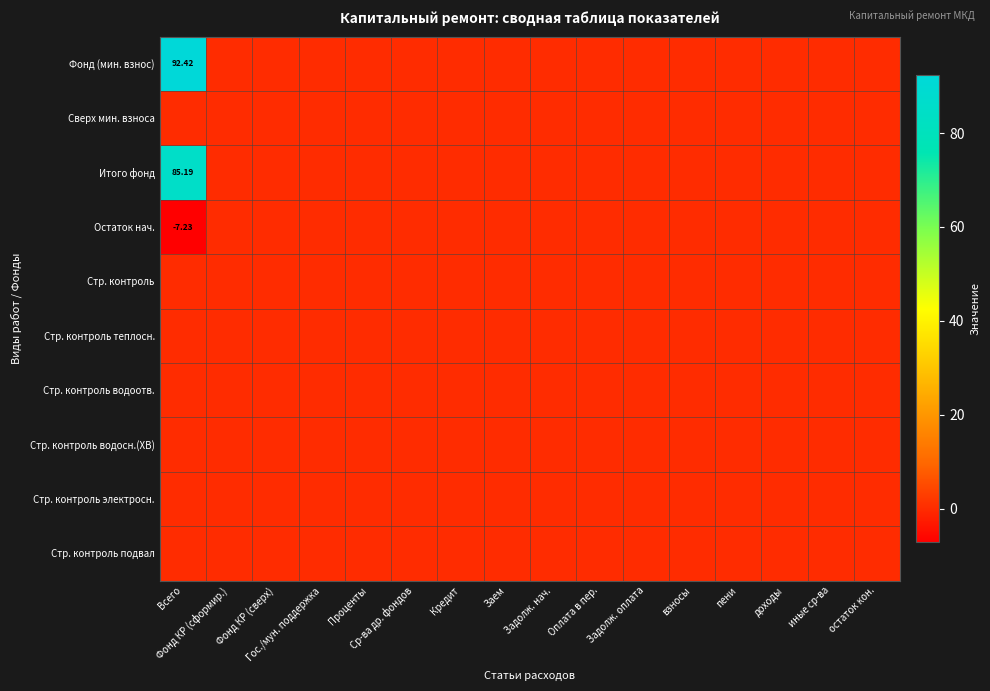

Is it true that Стр. контроль подвал equals 0.0 at иные ср-ва?

True